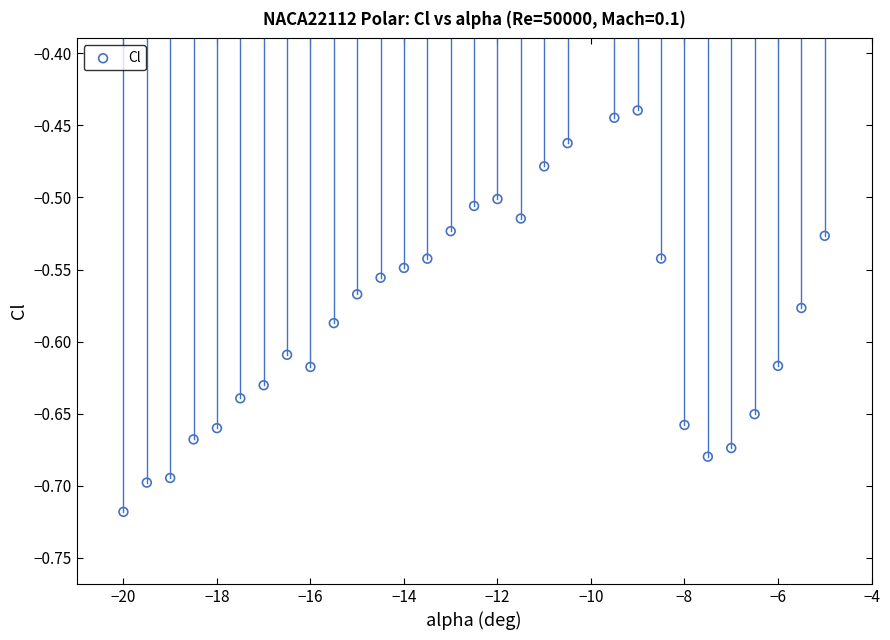

What is the range of X values (max minus min)?

15.0